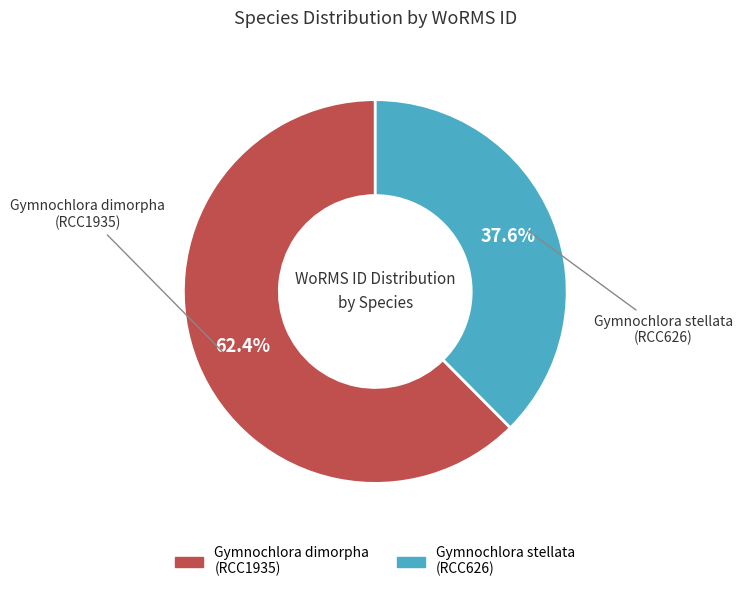

Does Gymnochlora dimorpha (RCC1935) represent more than half of the total?

Yes